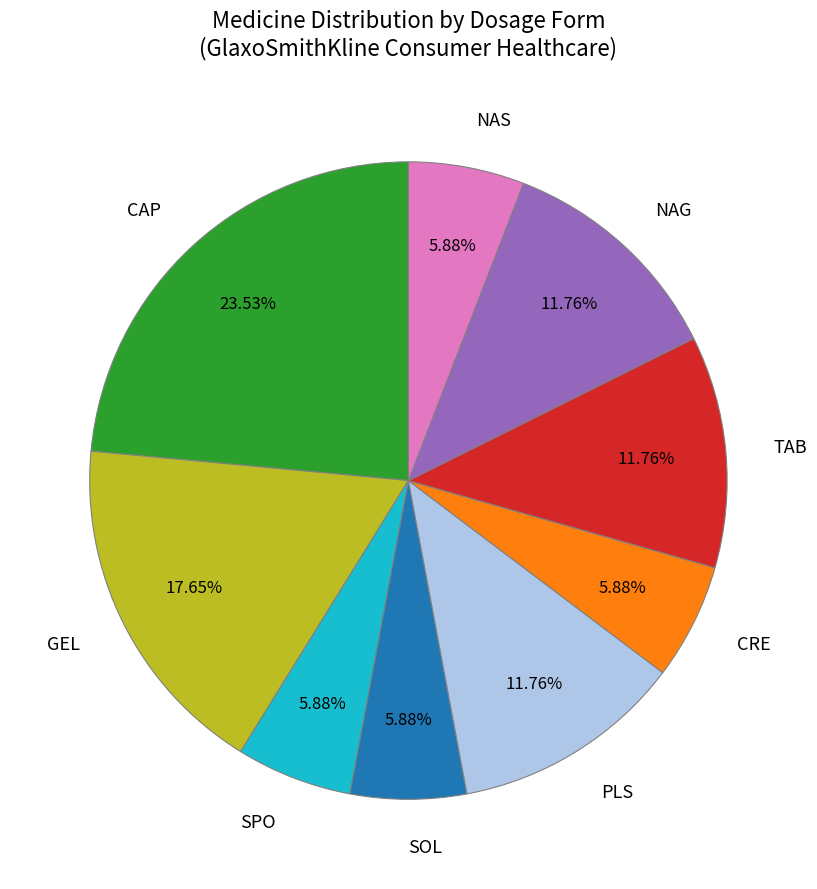

Between NAS and PLS, which is larger?

PLS